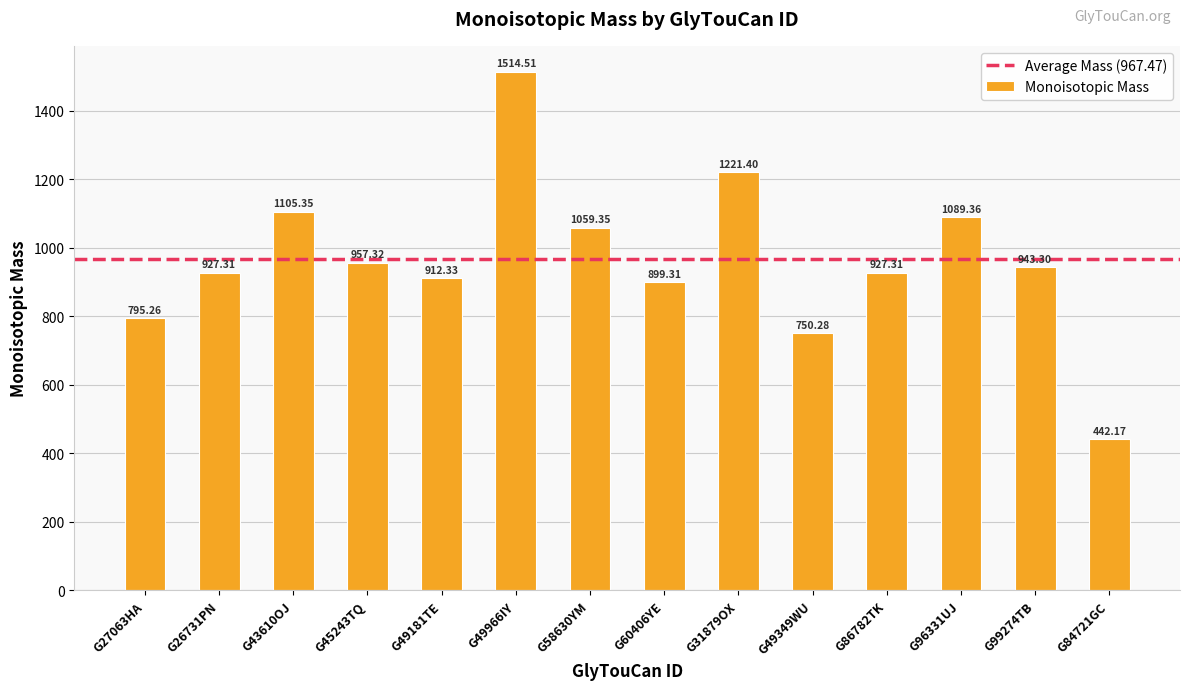

What is the label of the 10th bar from the right?

G49181TE